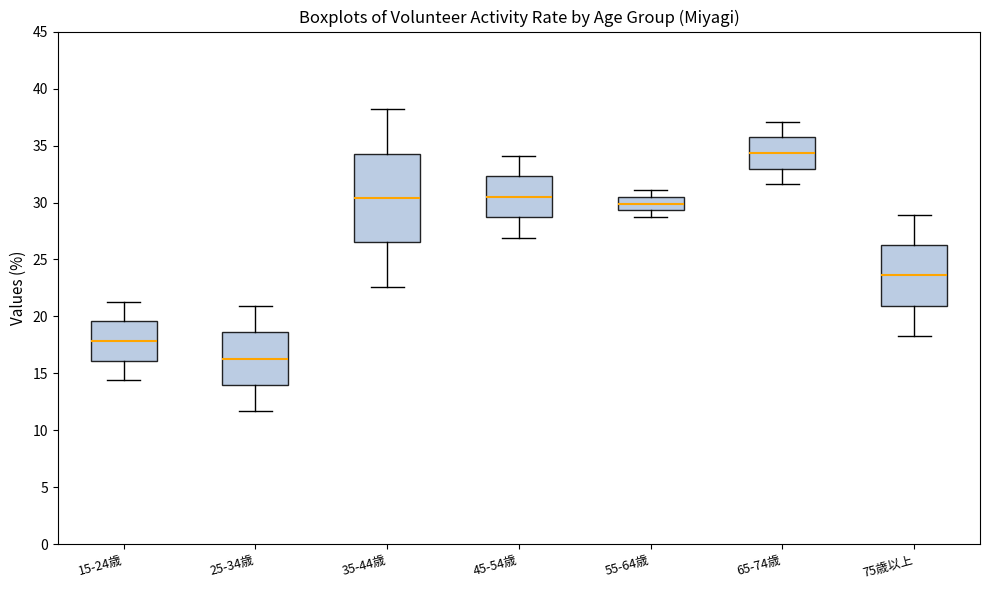

Where is the upper edge of the box for 75歳以上 on the y-axis? The values are not printed on the chart, so give them approximately, as read against the axis.

26.5